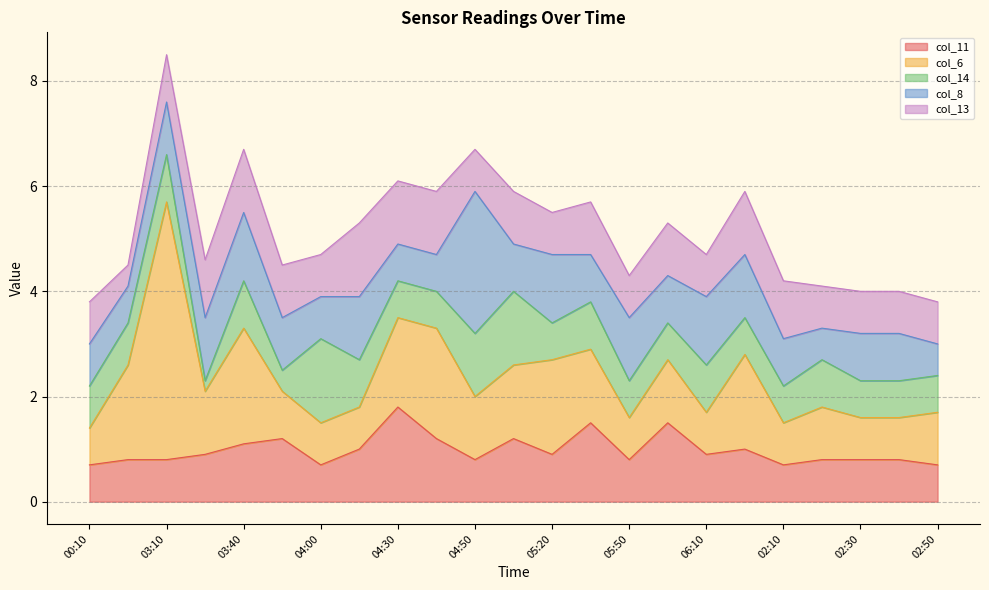

What is the sum of all col_6 values?

31.9